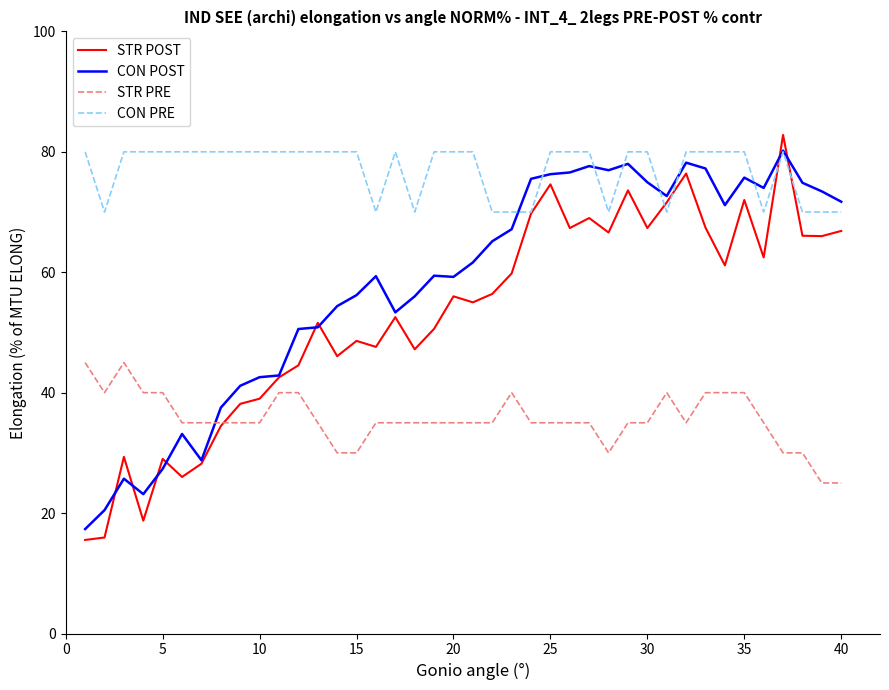

True or false: STR PRE and CON PRE intersect in this chart.

False